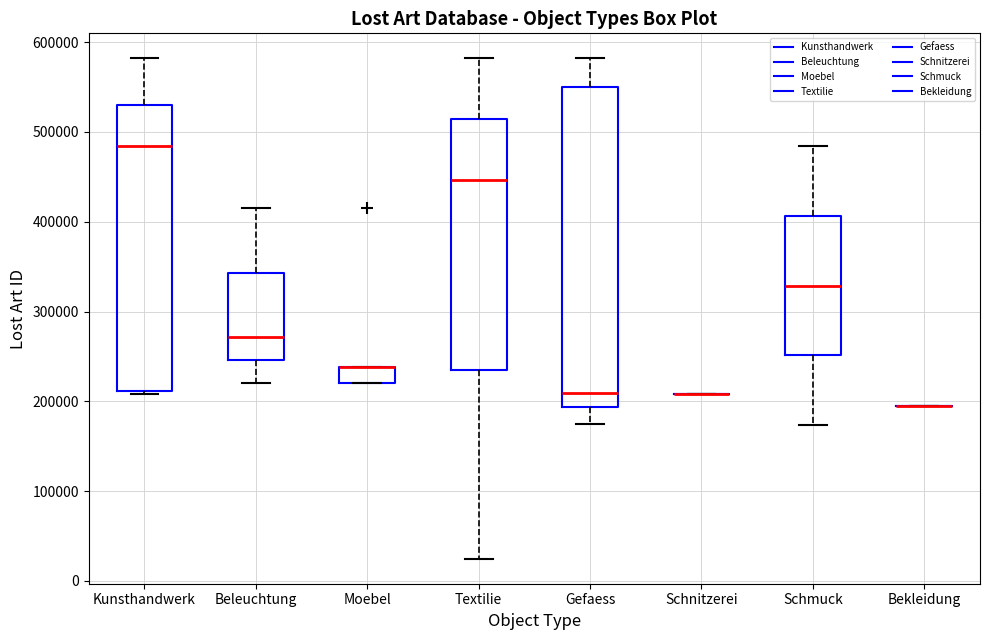

Reading left to right, transcribe this box plot: for each box, give where its median line is, the range the box spans, and where its two whiskers end, as read against the y-axis. The values are not printed on the chart, so give them approximately, as read against the axis.

Kunsthandwerk: median 480000, box 210000 to 530000, whiskers 210000 (just below the box's lower edge) to 580000
Beleuchtung: median 270000, box 250000 to 340000, whiskers 220000 to 410000
Moebel: median 240000 (drawn on the box's upper edge), box 220000 to 240000, whiskers 220000 to 240000
Textilie: median 450000, box 240000 to 510000, whiskers 20000 to 580000
Gefaess: median 210000, box 190000 to 550000, whiskers 170000 to 580000
Schnitzerei: box collapsed to a line at 210000, whiskers 210000 to 210000
Schmuck: median 330000, box 250000 to 410000, whiskers 170000 to 480000
Bekleidung: box collapsed to a line at 190000, whiskers 190000 to 190000